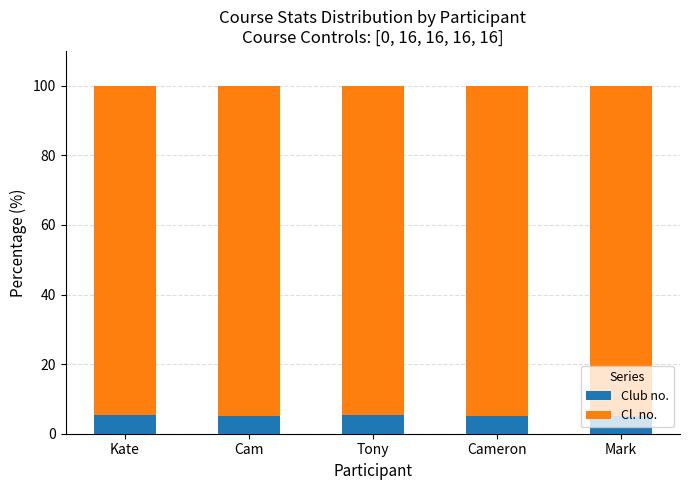

What is the approximate value of Club no. at Kate?

5.4